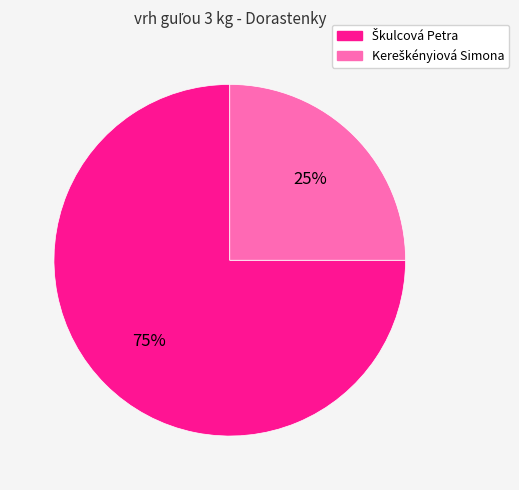

To the nearest percent, what is the difference between the largest and smallest slice percentages?

50%